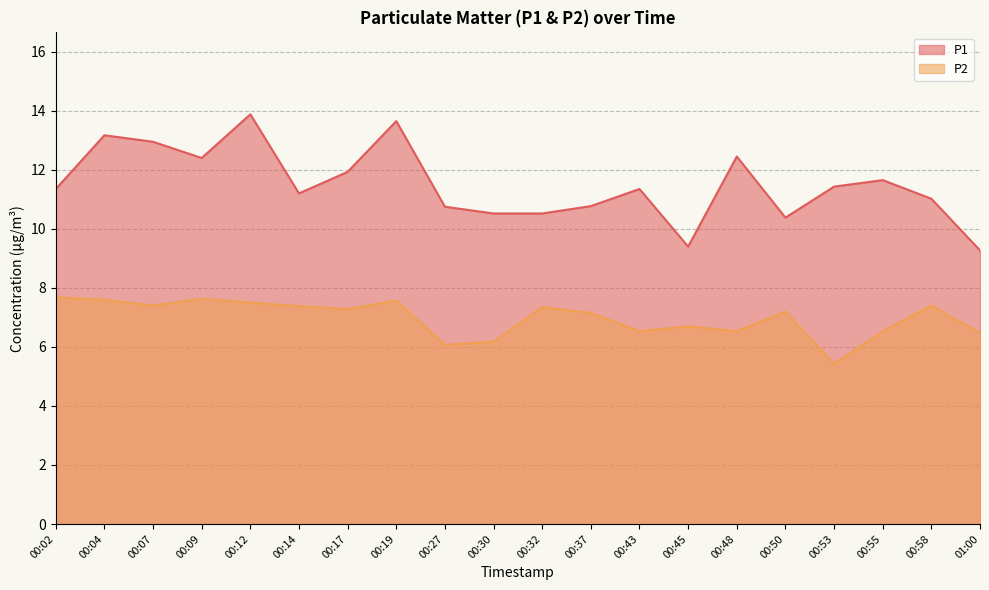

The P2 series shows 5.3 at 00:02. True or false?

False